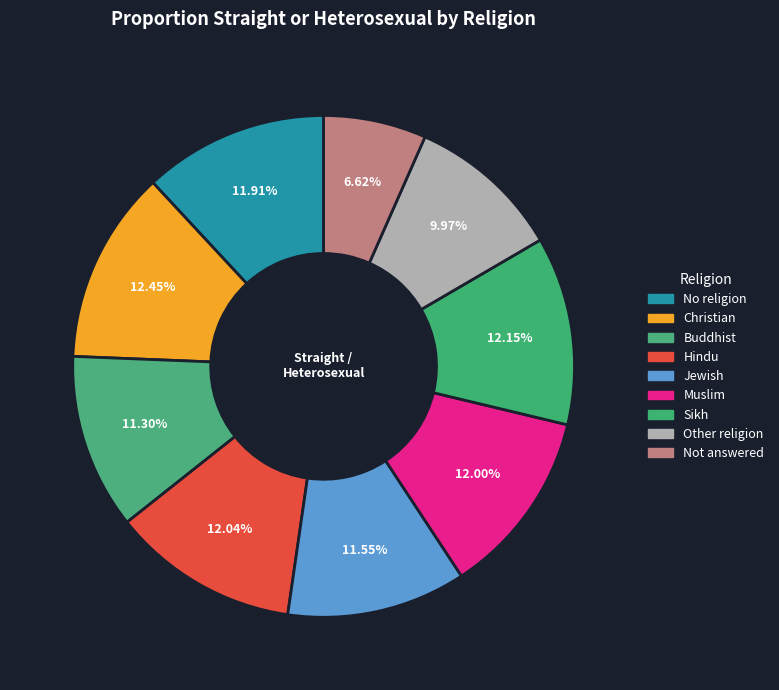

Count the number of slices in the pie.

9